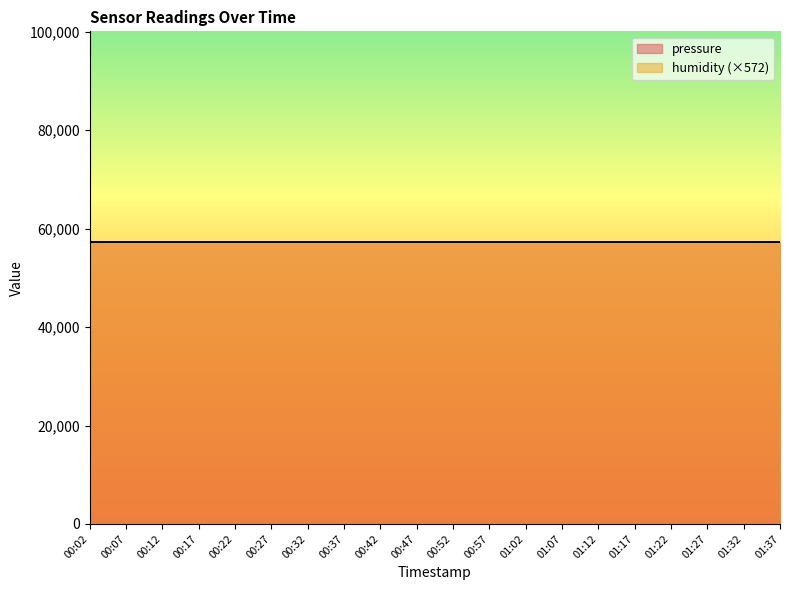

What is the minimum value for humidity?

100.0